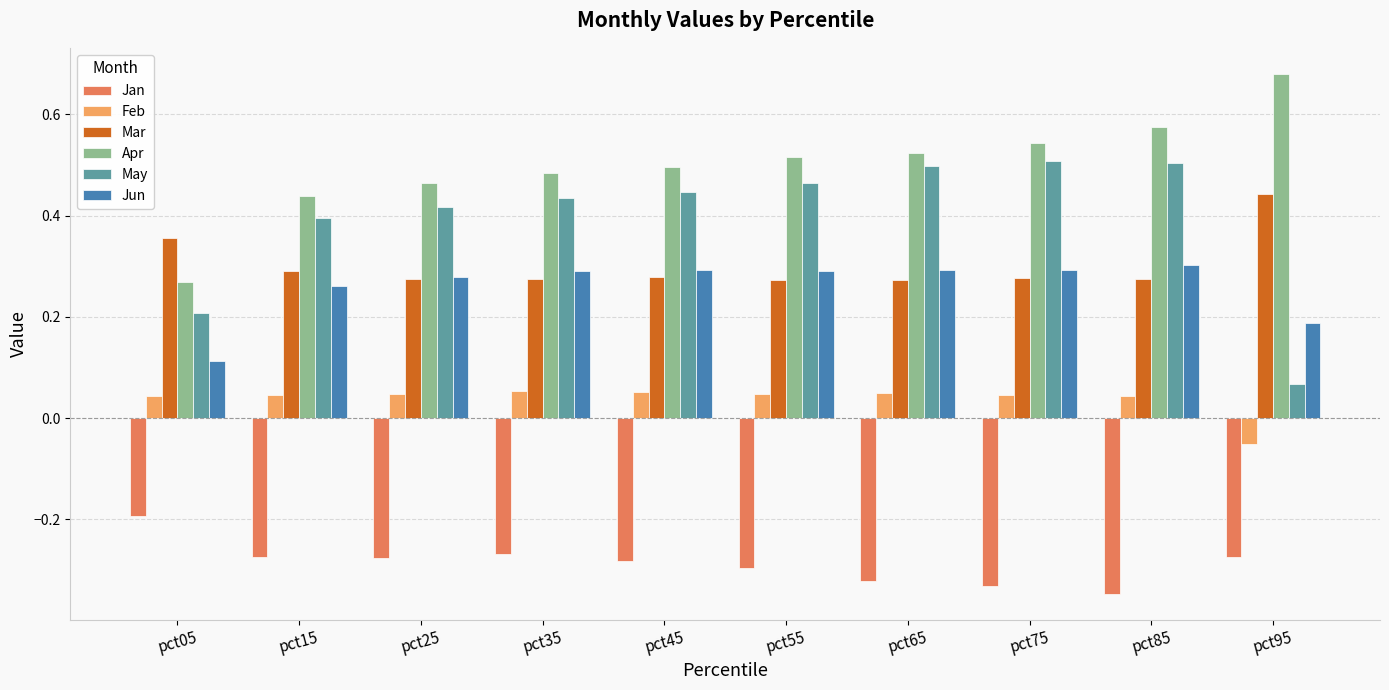

At pct35, list the series in order from smallest to largest.

Jan, Feb, Mar, Jun, May, Apr